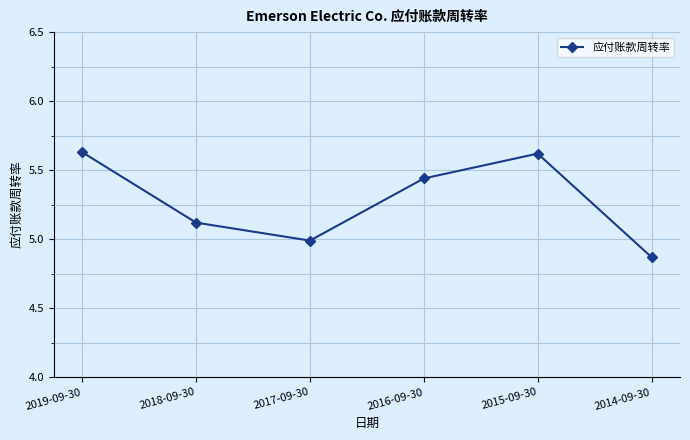

True or false: the data shows 5.6 at 2019-09-30.

True